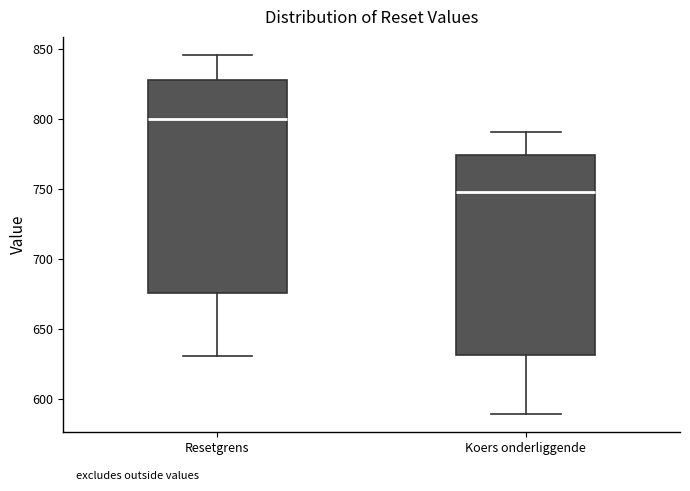

Where is the upper edge of the box for Resetgrens on the y-axis? The values are not printed on the chart, so give them approximately, as read against the axis.

830